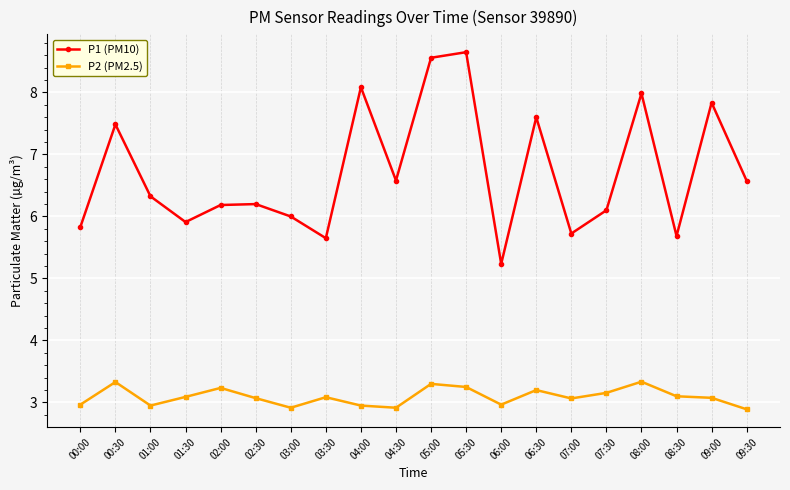

List the series in order of their peak value, lowest first.

P2 (PM2.5), P1 (PM10)